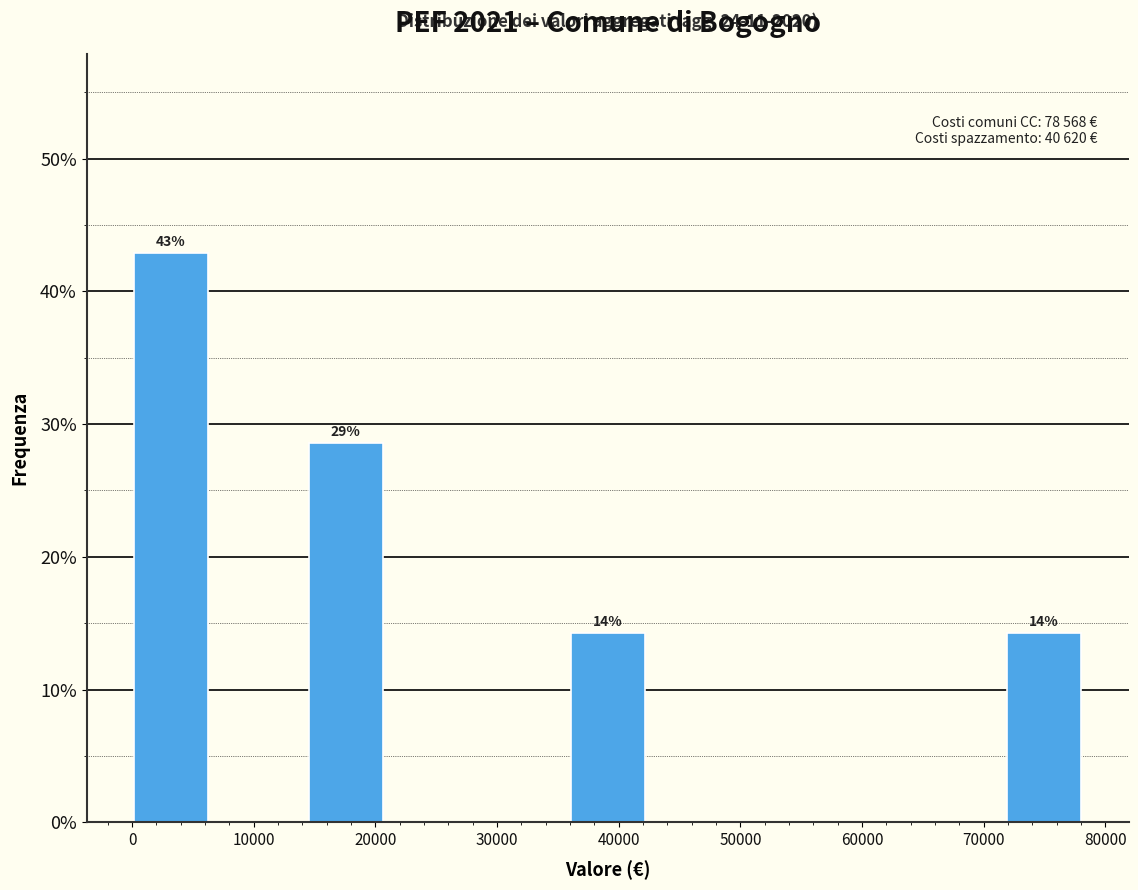

Which range on the x-axis has the tallest bar?

0 to 7000